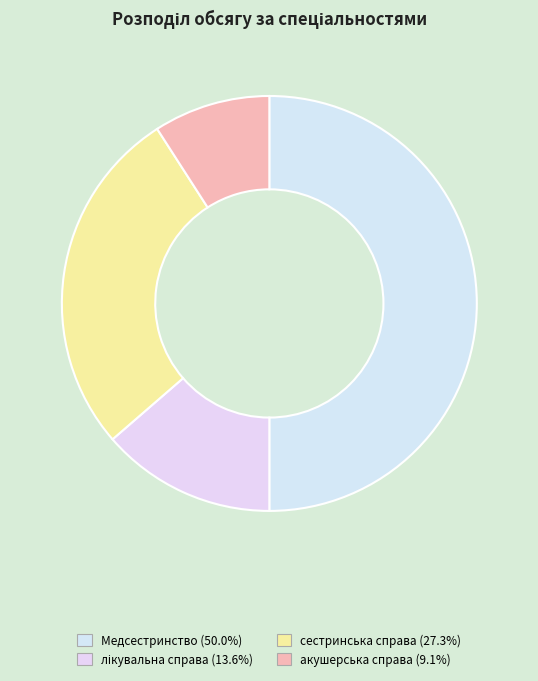

Does any single category account for the majority?

No